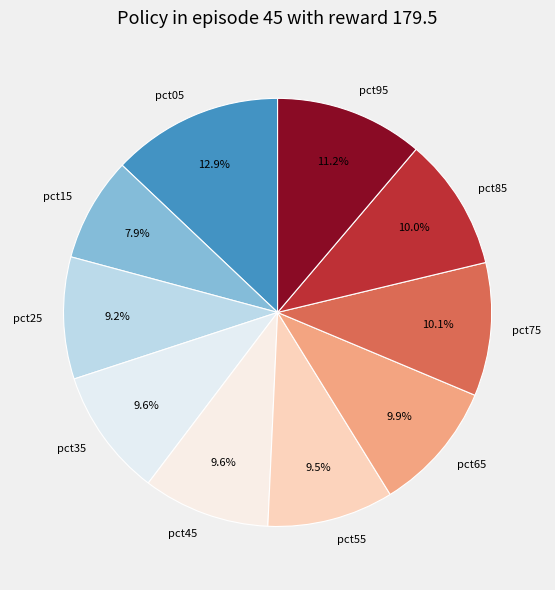

To the nearest percent, what percentage of the pie is pct45?

10%